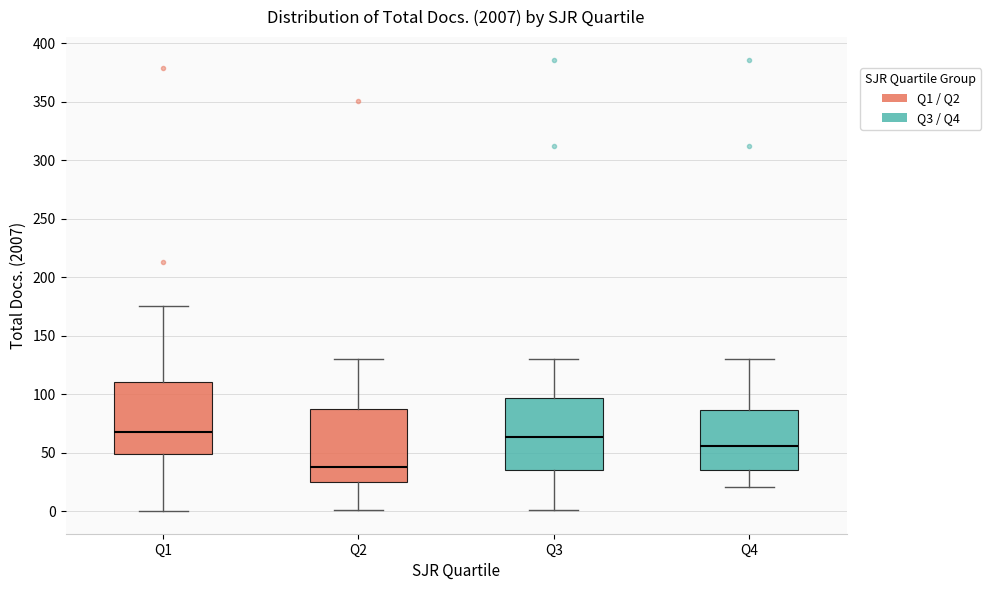

Which box's median line is the lowest?

Q2